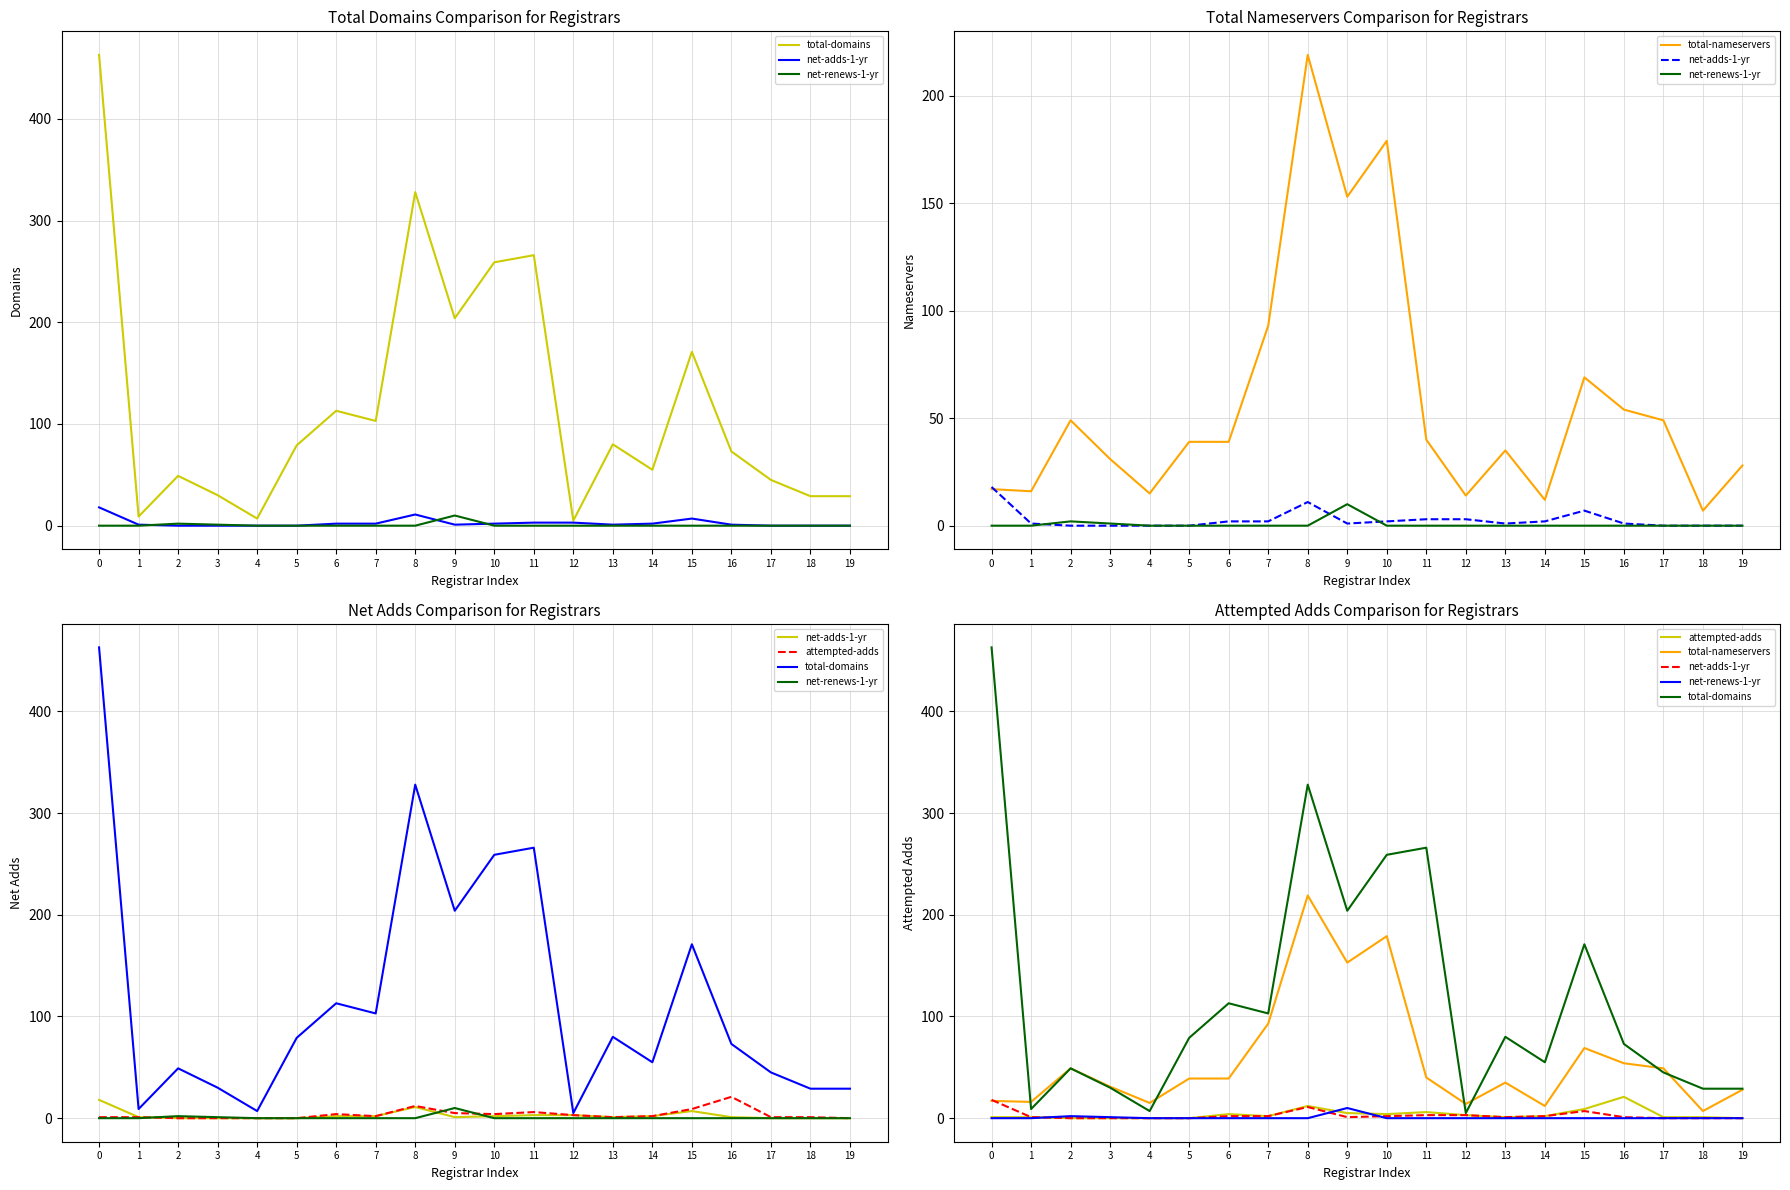

How many lines are shown in the chart?

5